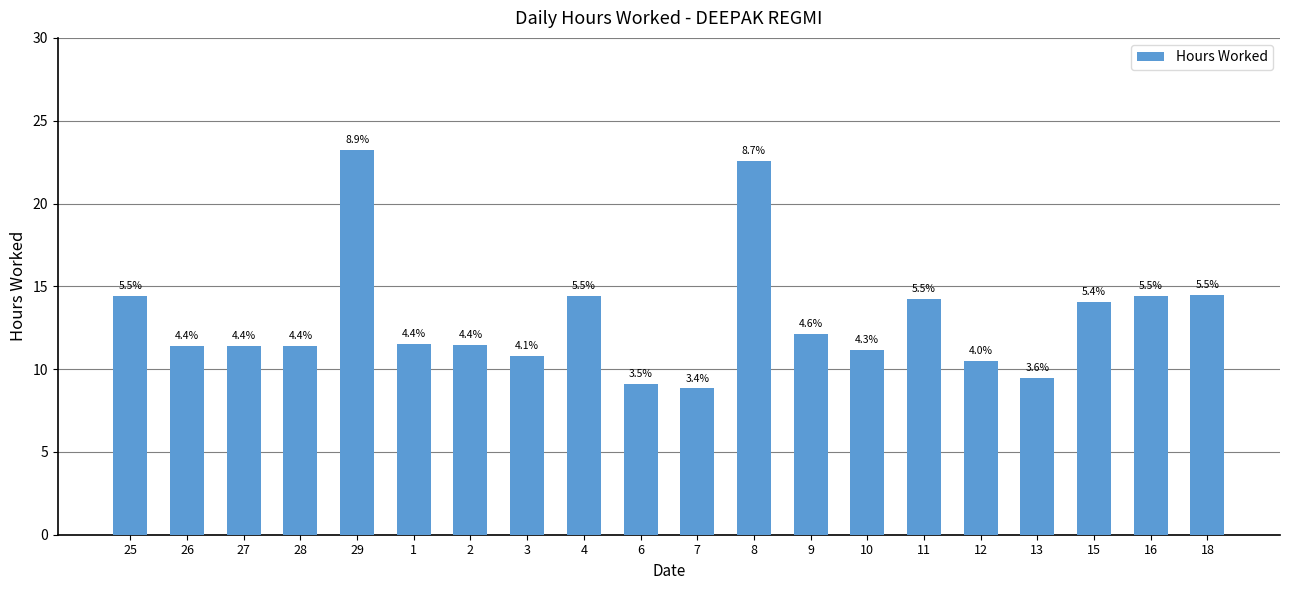

Reading right to left, transcribe all the data shown in this chart.

18=14.5	16=14.4	15=14.1	13=9.5	12=10.5	11=14.2	10=11.1	9=12.1	8=22.6	7=8.8	6=9.1	4=14.4	3=10.8	2=11.5	1=11.5	29=23.2	28=11.4	27=11.4	26=11.4	25=14.4